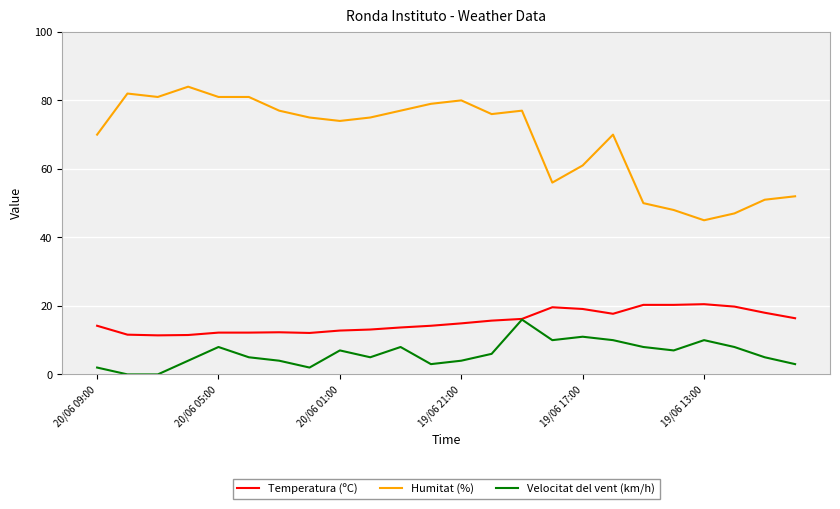

What is the highest value of the Temperatura (ºC) series?

20.5